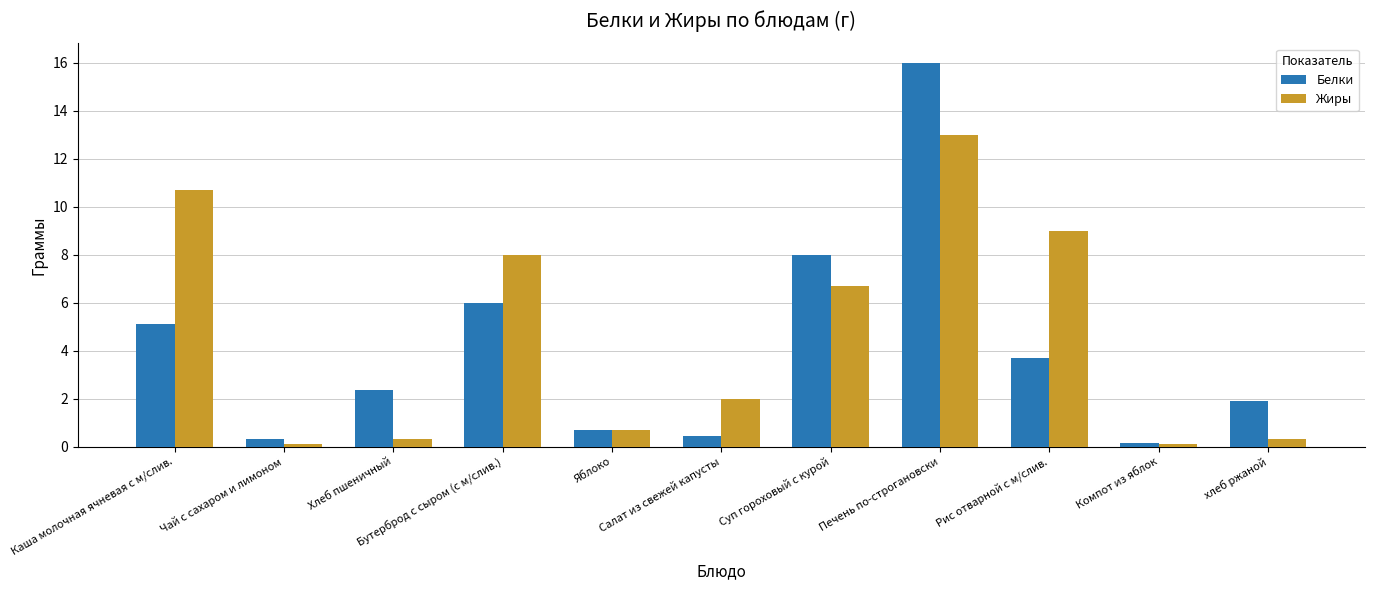

What is the sum of all Белки values?

44.6